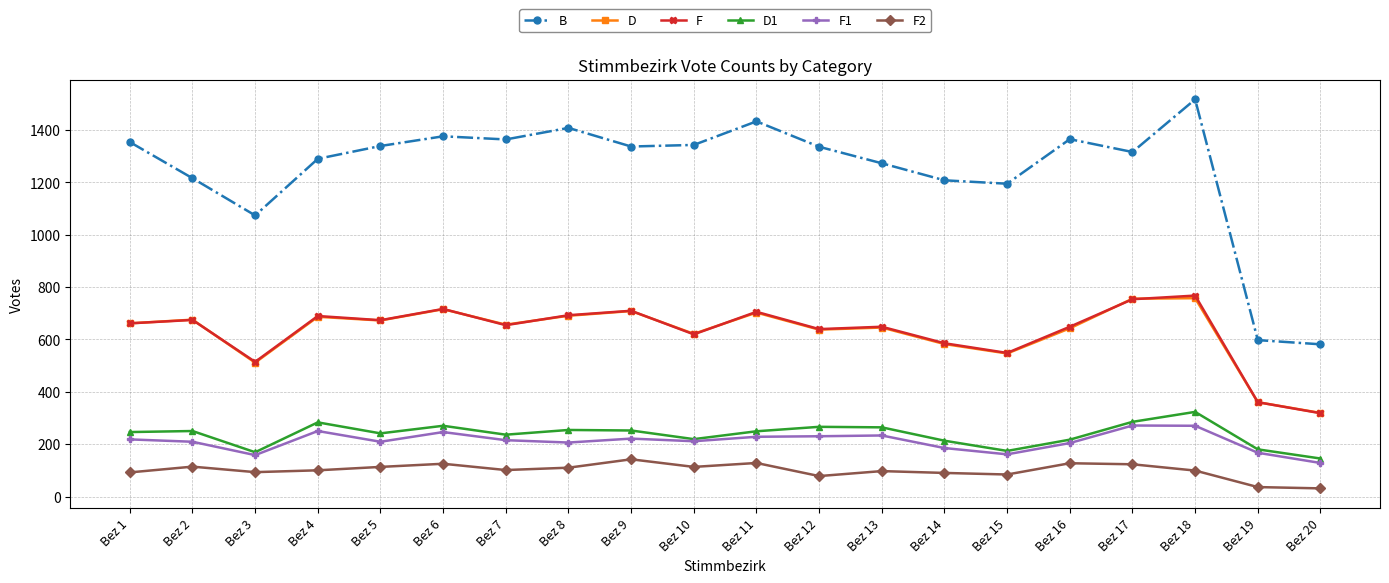

What is the maximum value shown in the chart?

1516